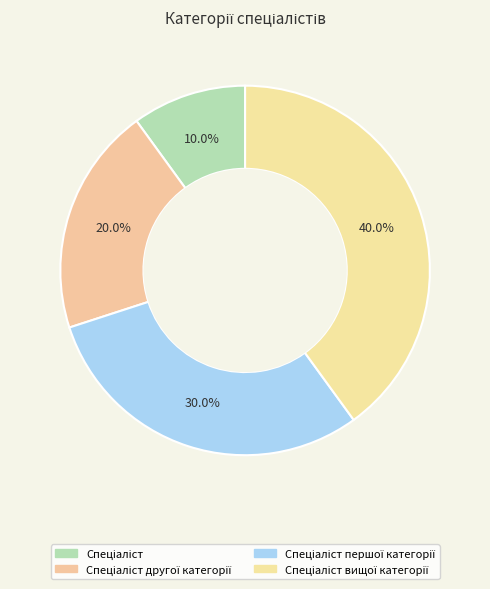

To the nearest percent, what is the average slice percentage?

25%